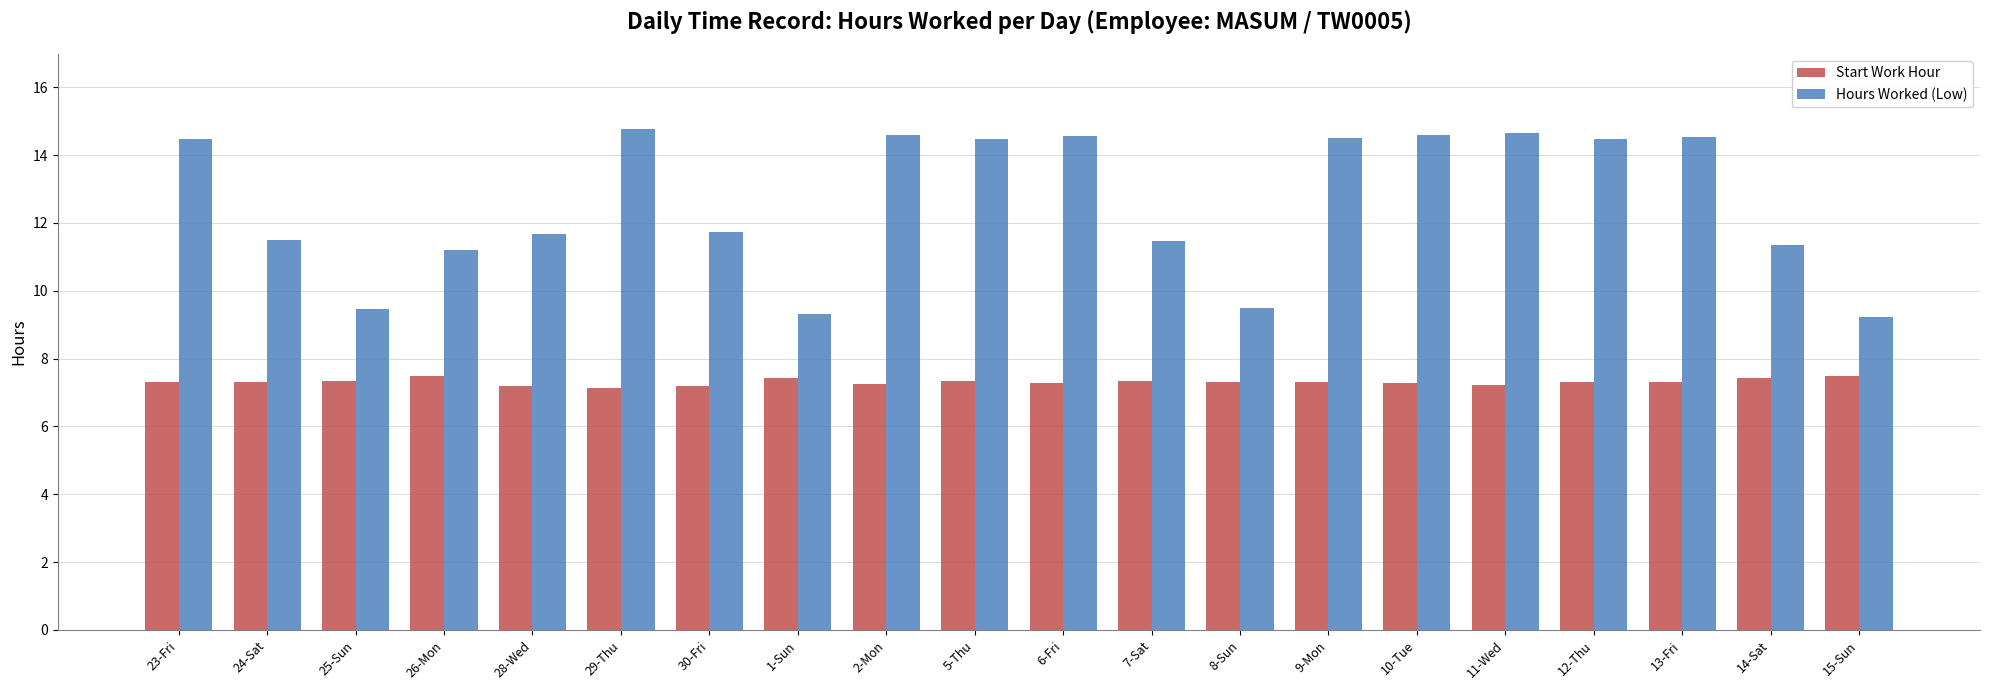

True or false: Hours Worked (Low) has a value of 11.5 at 24-Sat.

True